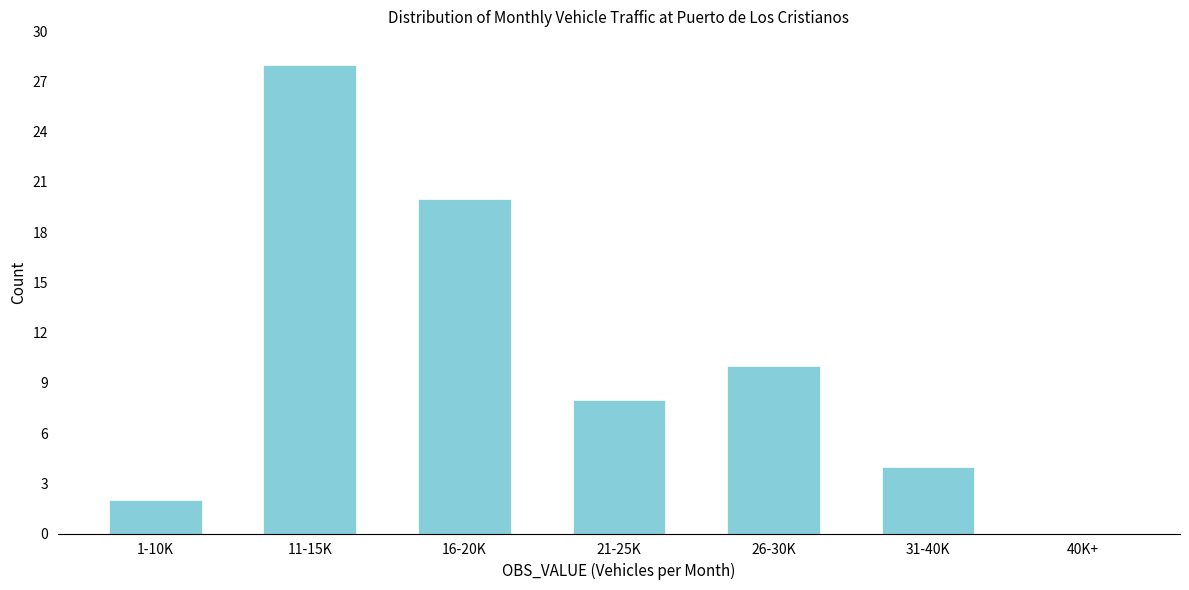

Reading right to left, what are all the values shown in this chart?

40K+=0	31-40K=4	26-30K=10	21-25K=8	16-20K=20	11-15K=28	1-10K=2